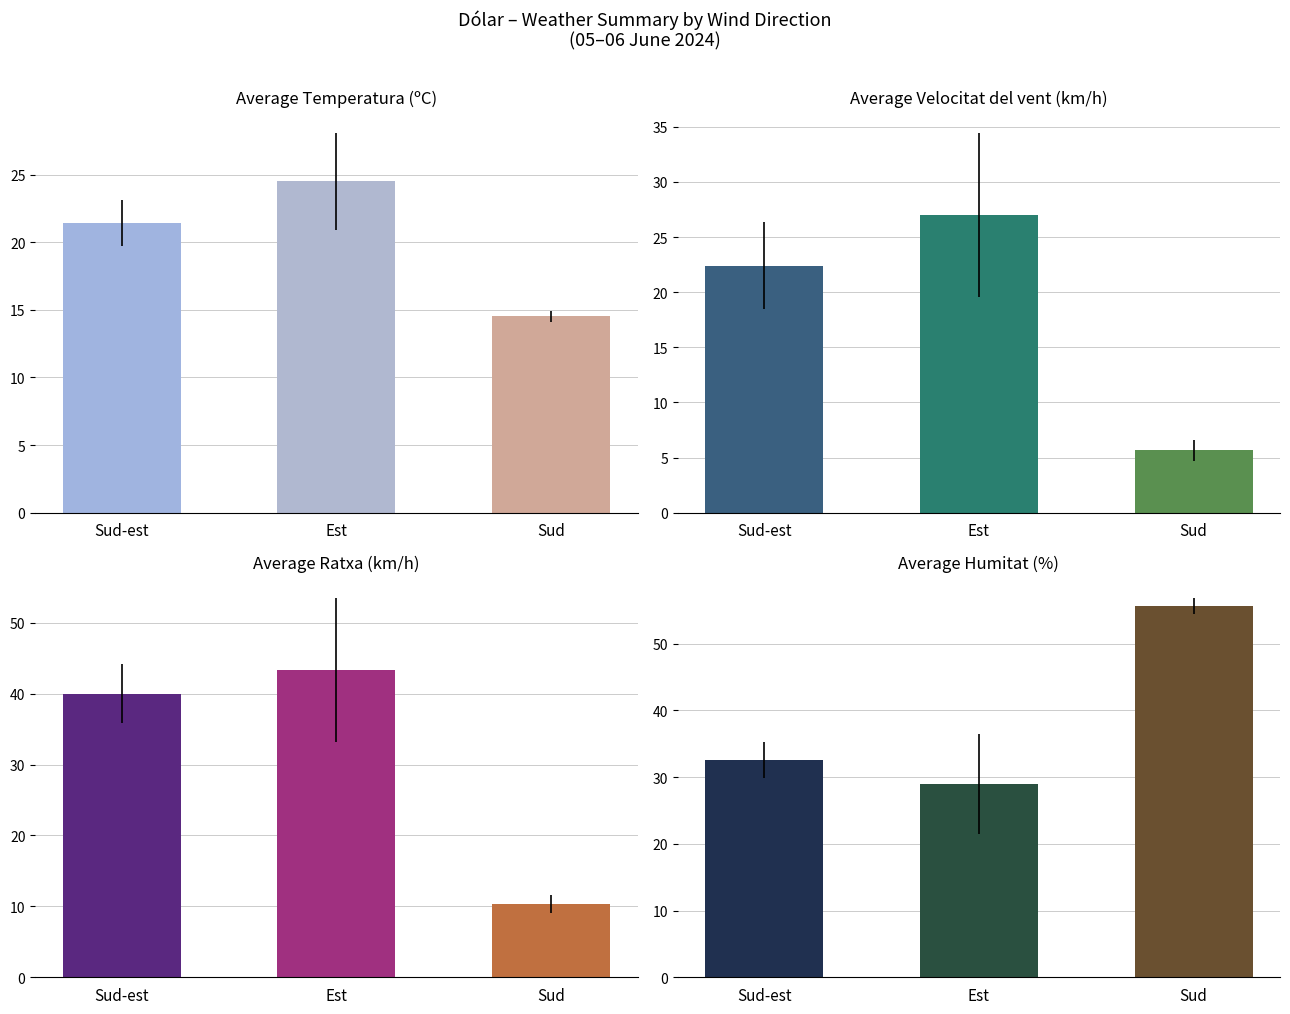

Reading left to right, list all the values displayed in this chart.

Temperatura (ºC): 21.4	24.5	14.5
Velocitat del vent (km/h): 22.4	27.0	5.7
Ratxa (km/h): 40.0	43.4	10.3
Humitat (%): 32.6	28.9	55.7